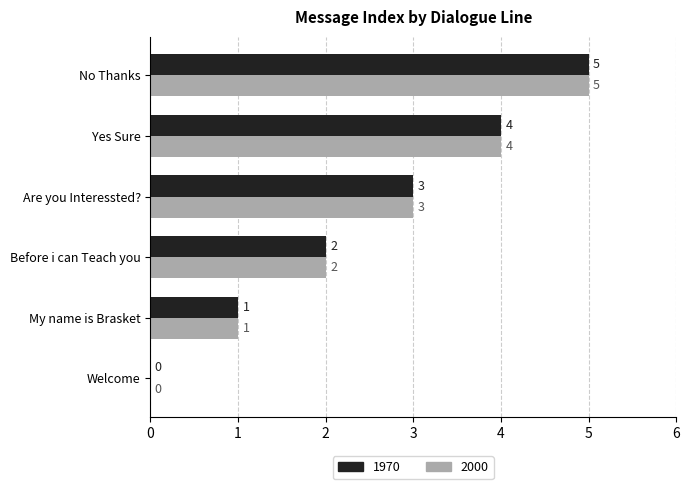

What is the highest value of the 2000 series?

5